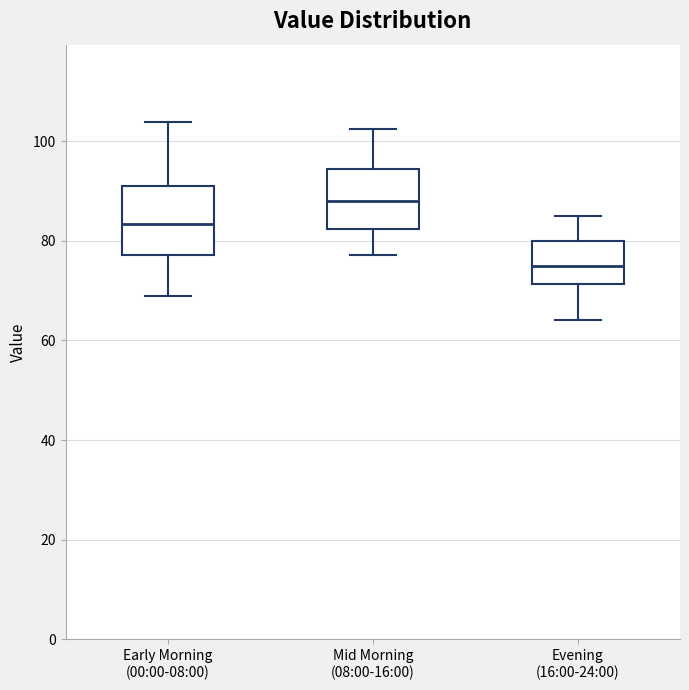

Where is the lower edge of the box for Early Morning (00:00-08:00) on the y-axis? The values are not printed on the chart, so give them approximately, as read against the axis.

78